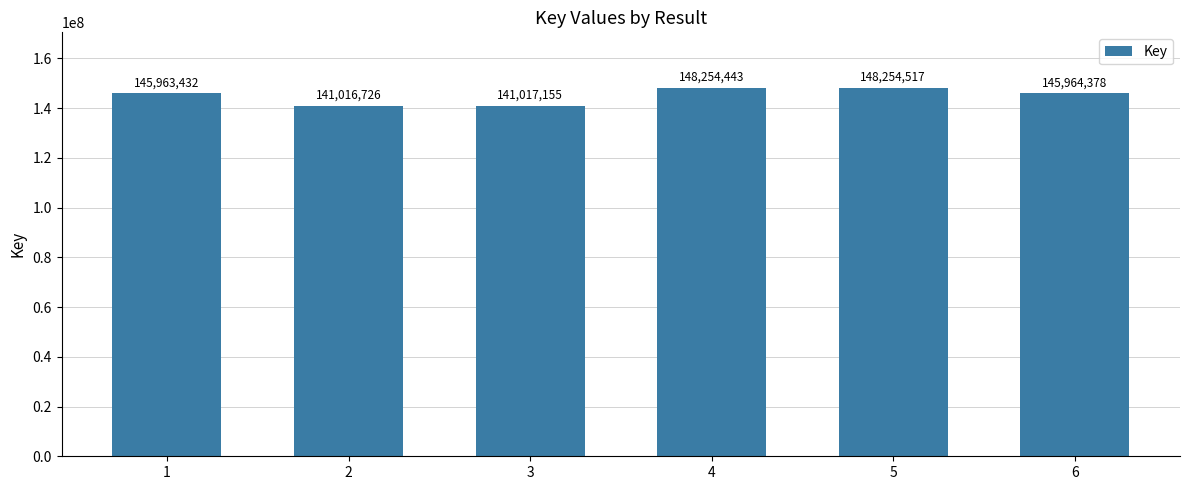

Rank the categories by value from lowest to highest.

2, 3, 1, 6, 4, 5